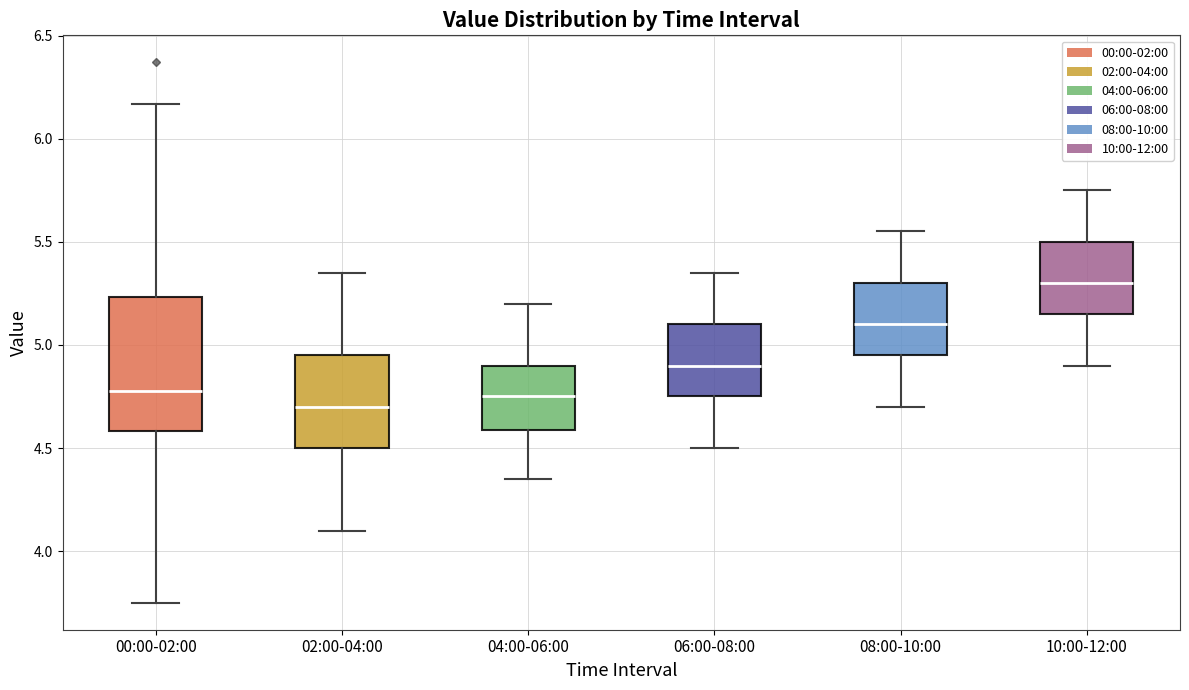

Where does the median line of the box for 00:00-02:00 sit on the y-axis? The values are not printed on the chart, so give them approximately, as read against the axis.

4.80